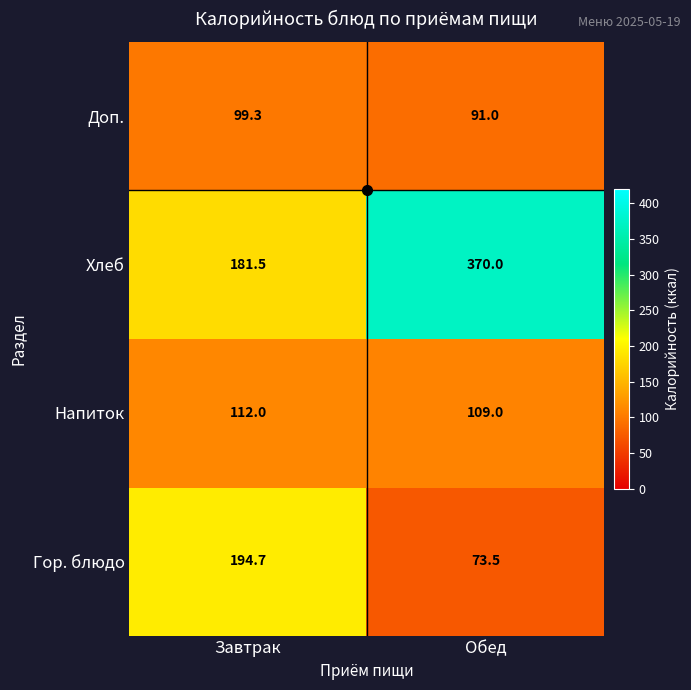

What is the difference between the highest and lowest values at Обед?

296.5